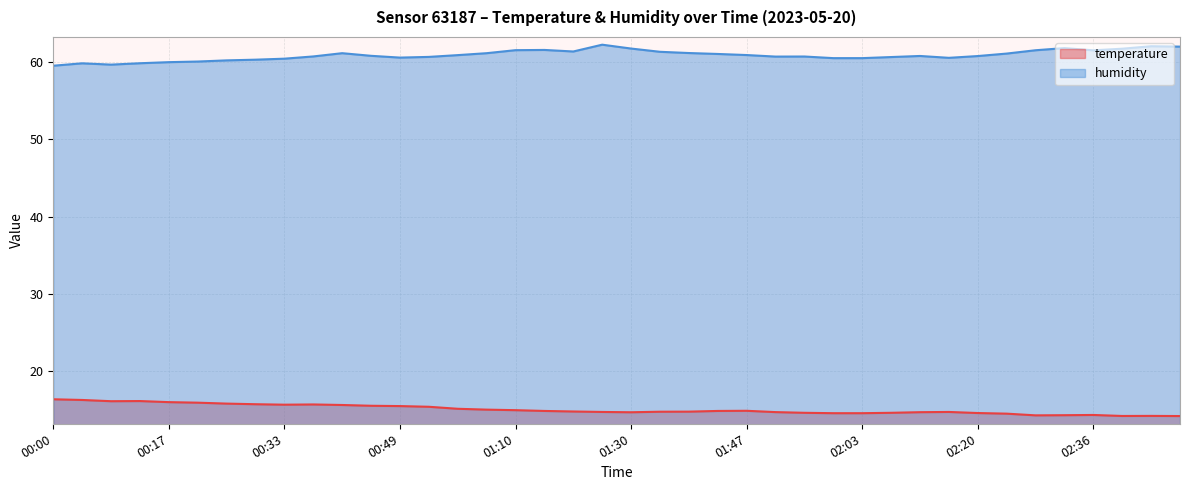

Reading left to right, extract all data points from this chart.

temperature: 16.4	16.3	16.1	16.1	16.0	15.9	15.8	15.7	15.7	15.7	15.6	15.5	15.5	15.4	15.1	15.0	14.9	14.8	14.8	14.7	14.7	14.8	14.8	14.8	14.9	14.7	14.6	14.6	14.6	14.6	14.7	14.7	14.6	14.5	14.3	14.3	14.3	14.2	14.2	14.2
humidity: 59.5	59.8	59.6	59.8	60.0	60.0	60.2	60.3	60.4	60.7	61.1	60.8	60.6	60.6	60.9	61.1	61.5	61.5	61.4	62.2	61.7	61.3	61.1	61.0	60.9	60.7	60.7	60.5	60.5	60.6	60.8	60.5	60.8	61.1	61.5	61.8	61.5	61.7	62.0	62.0